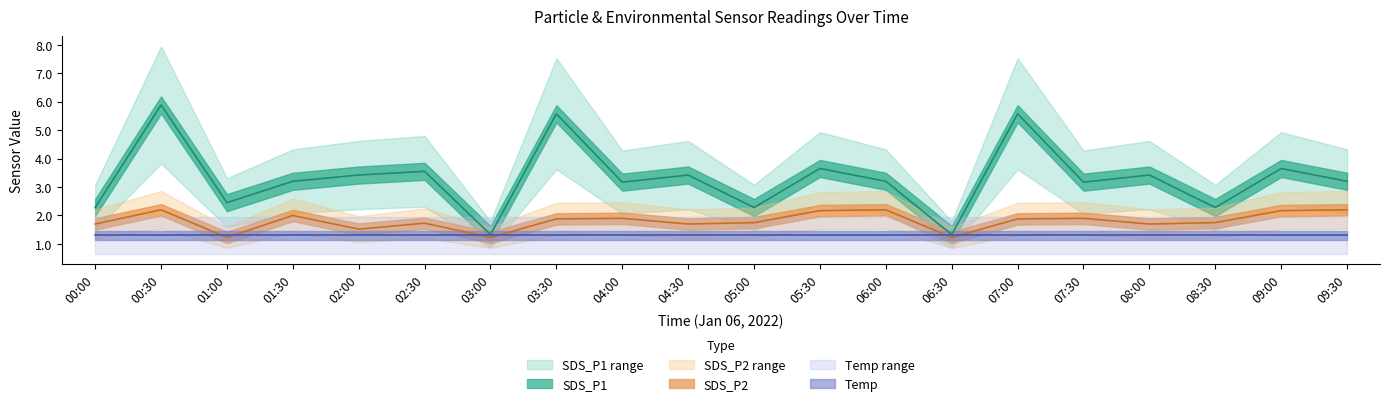

The value of SDS_P2 at 02:30 is 1.7. True or false?

True